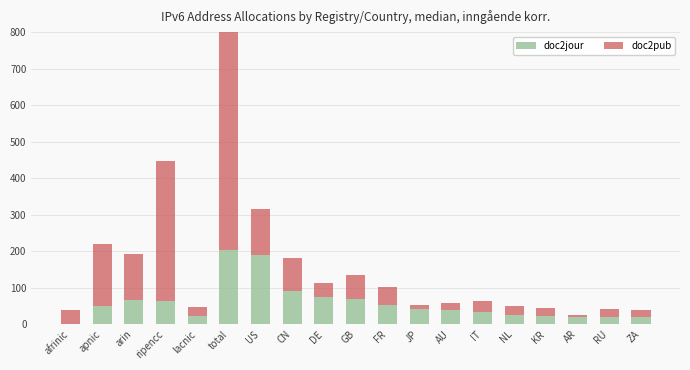

Reading left to right, list all the values displayed in this chart.

doc2jour: afrinic=98851356672	apnic=49550802157568	arin=66871841914880	ripencc=64307478986752	lacnic=21593527681024	total=202422502096896	US=190727761231872	CN=91628834062336	DE=73757501161472	GB=67976458600448	FR=51518138744832	JP=40583693795329	AU=38341238390784	IT=32272385376256	NL=25348915920896	KR=22570053468161	AR=21062689947648	RU=20160591757312	ZA=20031735070720
doc2pub: afrinic=39260286156800	apnic=169995756503043	arin=125523604209664	ripencc=381428723548160	lacnic=26419791659008	total=742628162076675	US=125335272357888	CN=90475165581312	DE=38302544887808	GB=67916328337408	FR=51438144913408	JP=12608674004993	AU=20379028422656	IT=32250910474240	NL=25129871671296	KR=22518765060097	AR=3249847992320	RU=20156295872512	ZA=20018783059968